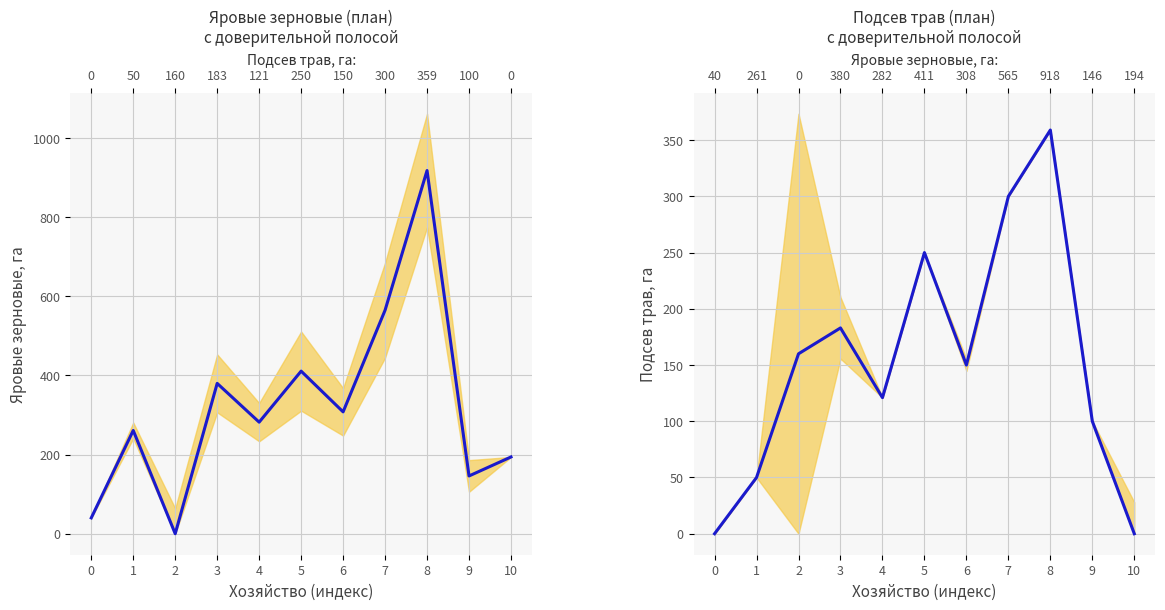

The value of Подсев трав at 9 is 162. True or false?

False